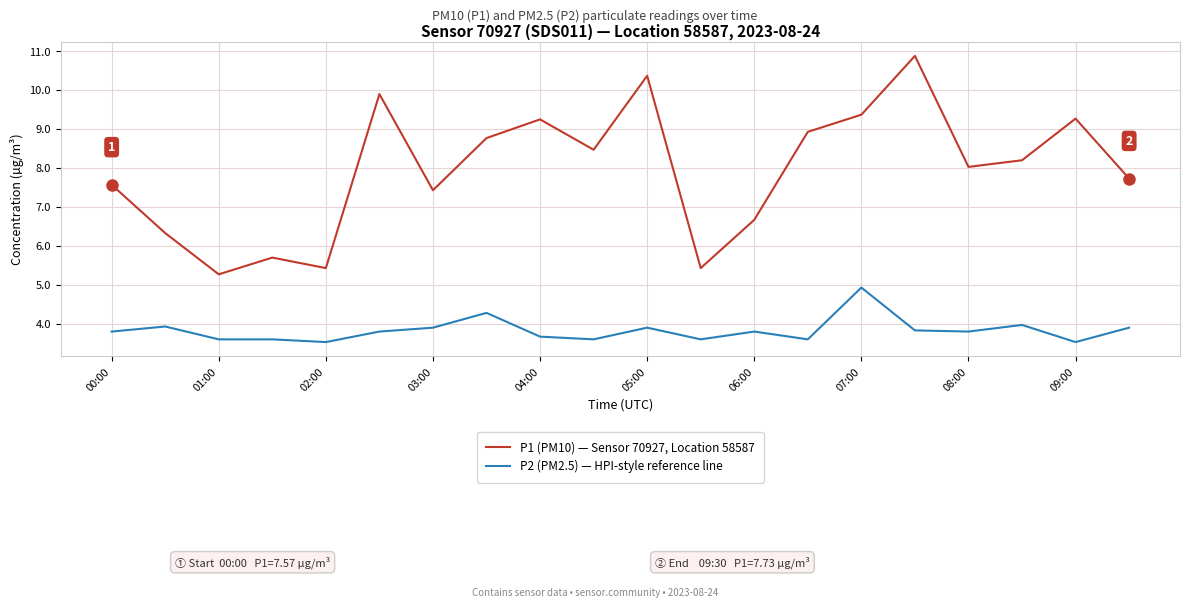

Which series has the largest total across all categories?

P1 (PM10) — Sensor 70927, Location 58587